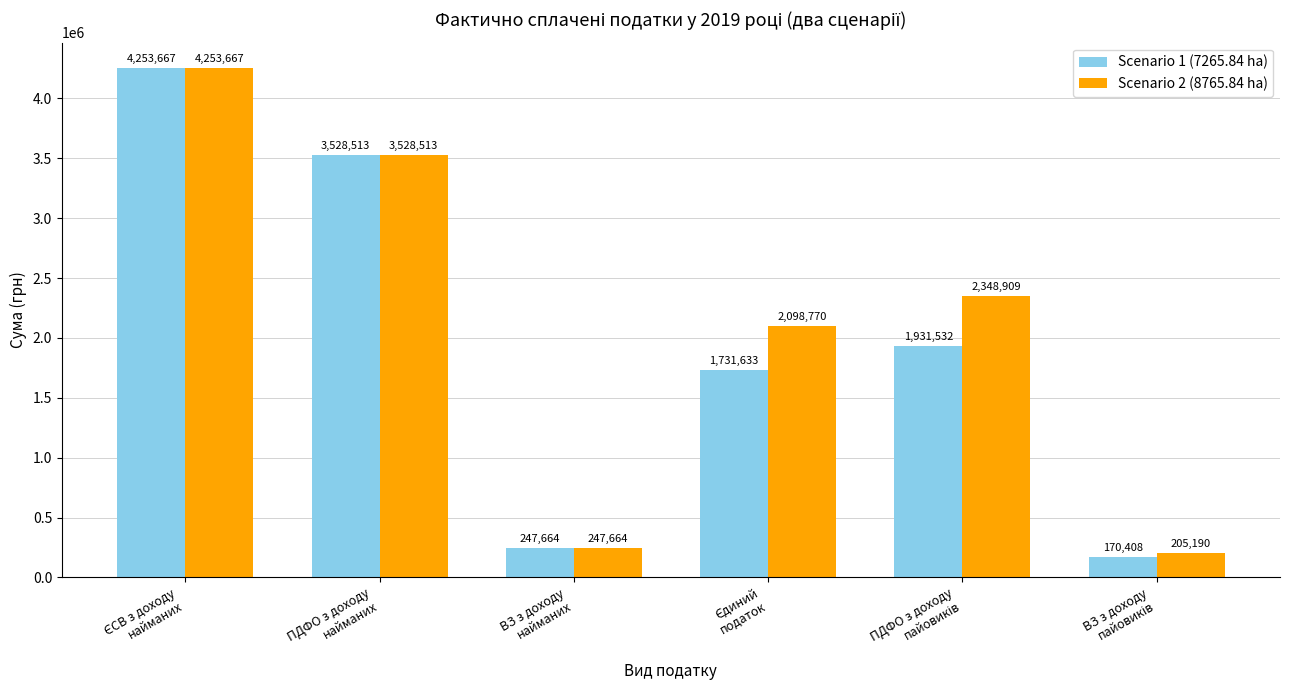

What position from the right is ПДФО з доходу
найманих?

5